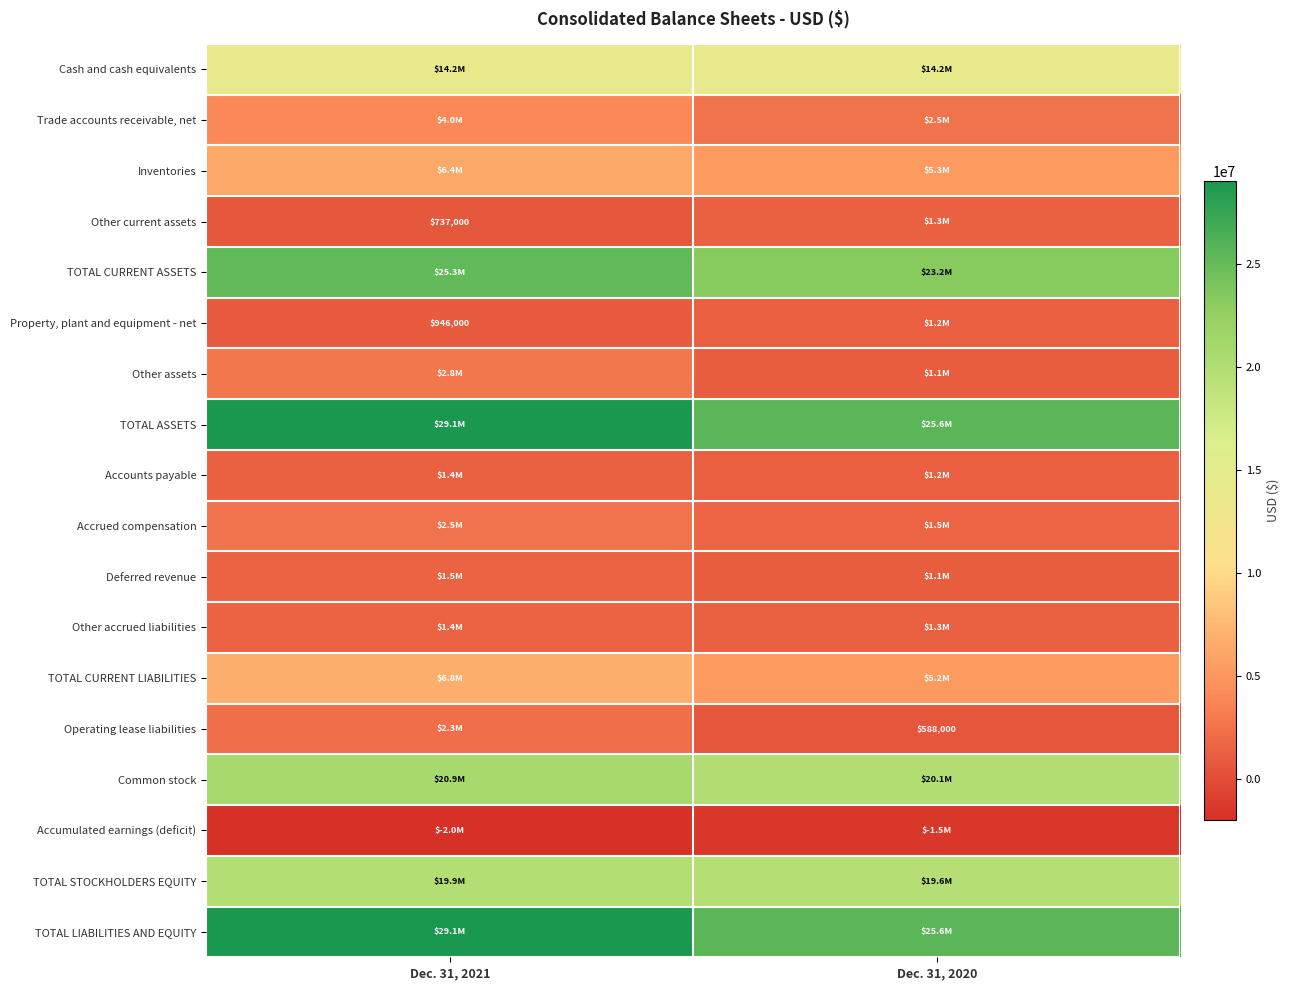

How many series are shown in this chart?

18